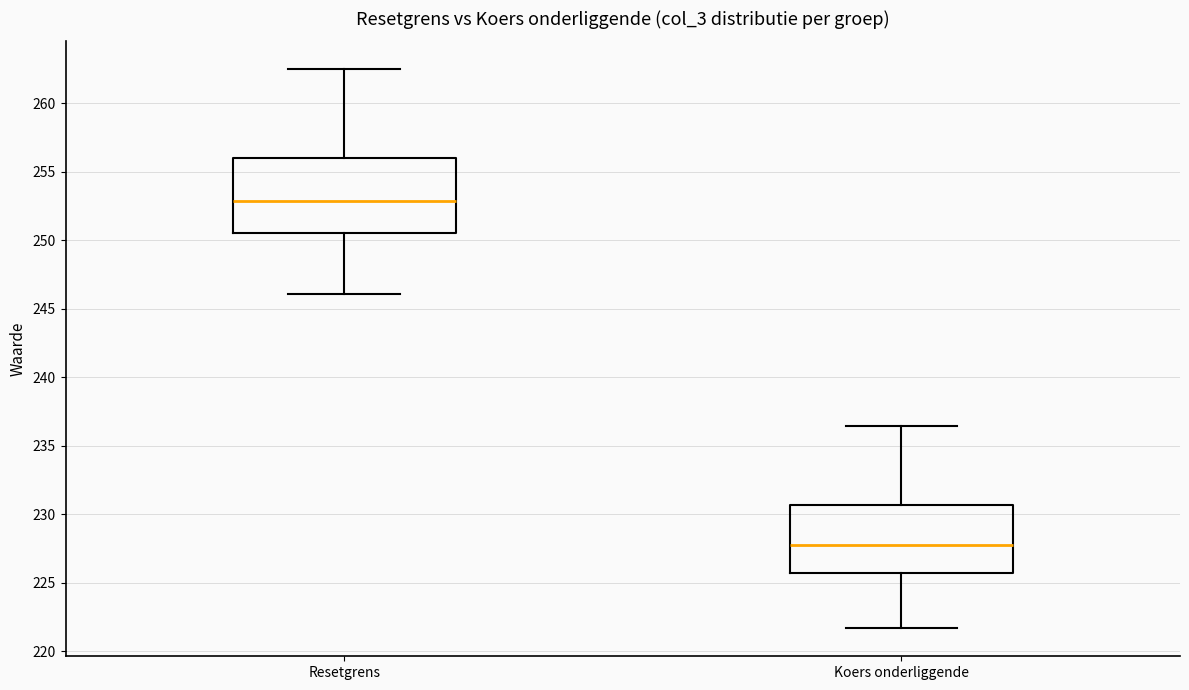

Where is the lower edge of the box for Resetgrens on the y-axis? The values are not printed on the chart, so give them approximately, as read against the axis.

250.5